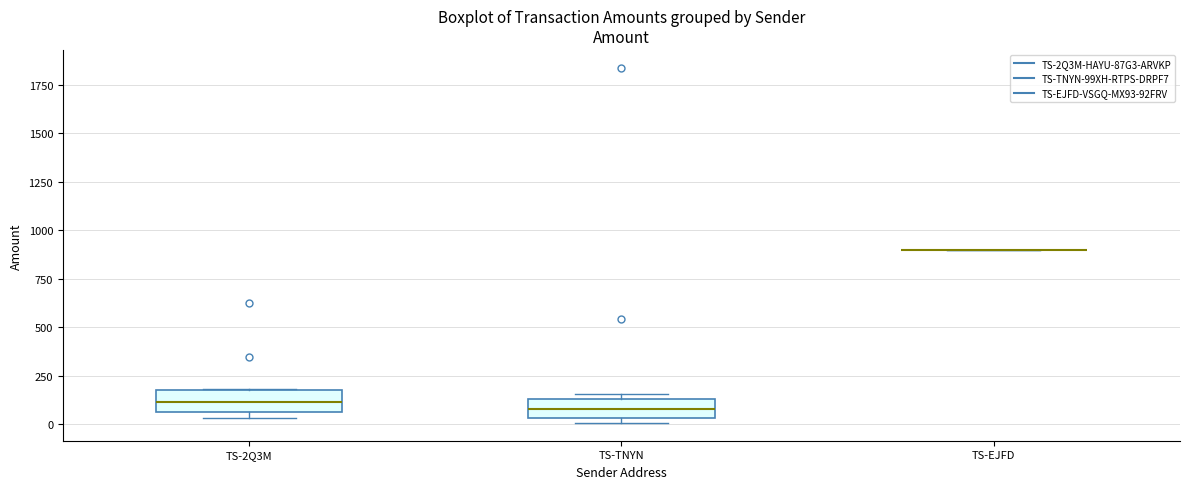

Reading left to right, read every box against the y-axis: the position of its median line, the range the box covers, and the ends of its whiskers. The values are not printed on the chart, so give them approximately, as read against the axis.

TS-2Q3M: median 100, box 50 to 150, whiskers 50 (just below the box's lower edge) to 200
TS-TNYN: median 100, box 50 to 150, whiskers 0 to 150 (just above the box's upper edge)
TS-EJFD: box collapsed to a line at 900, whiskers 900 to 900